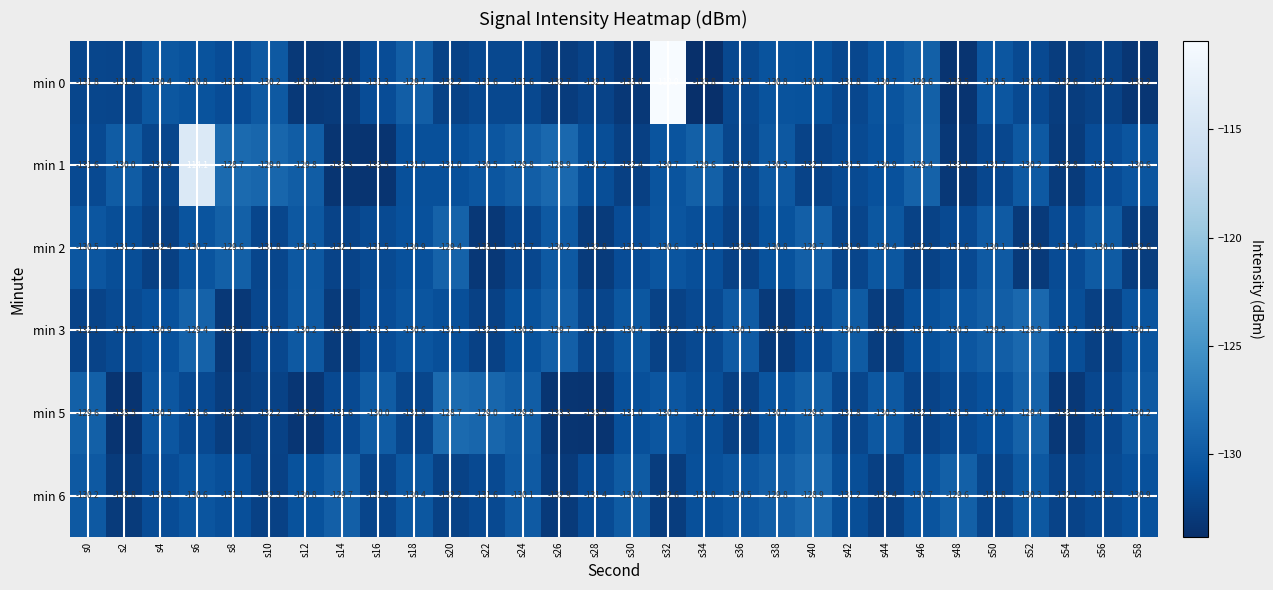

The value of min 2 at s58 is -61.1. True or false?

False